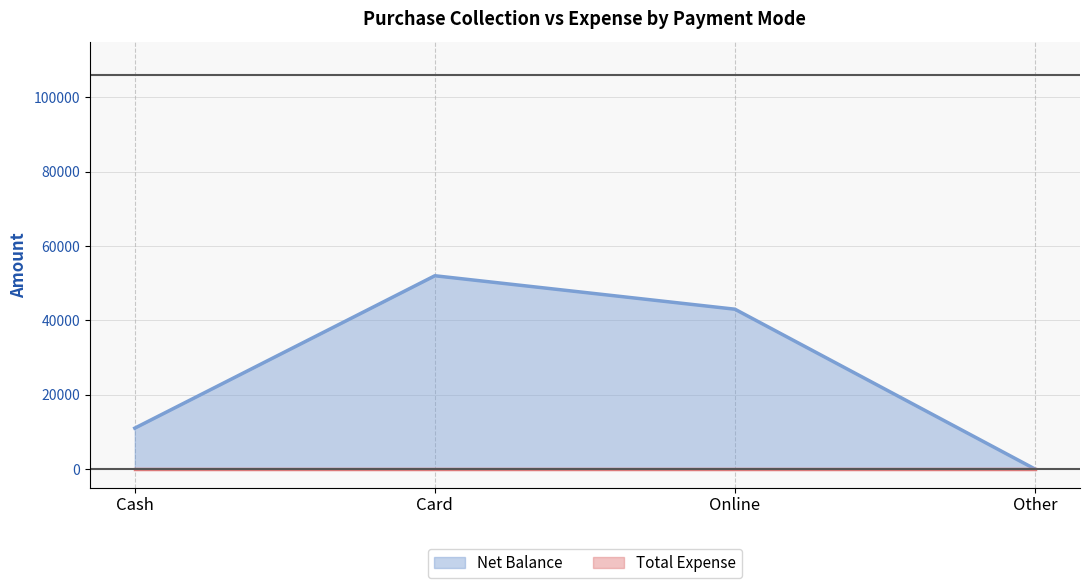

The chart shows a value of 11000 at Cash. True or false?

True